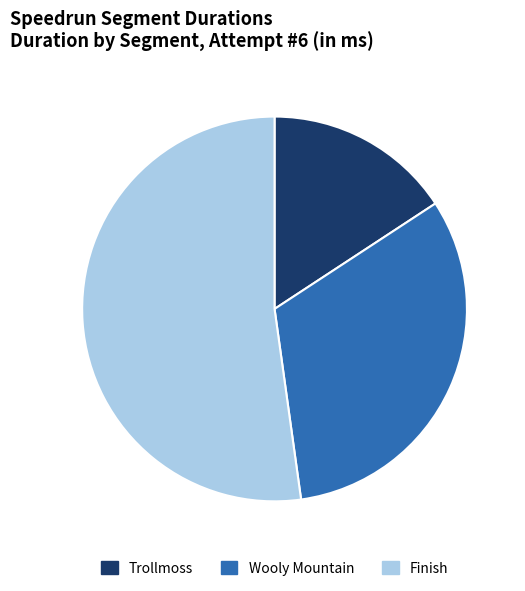

Do Trollmoss and Wooly Mountain together represent more than half of the pie?

No